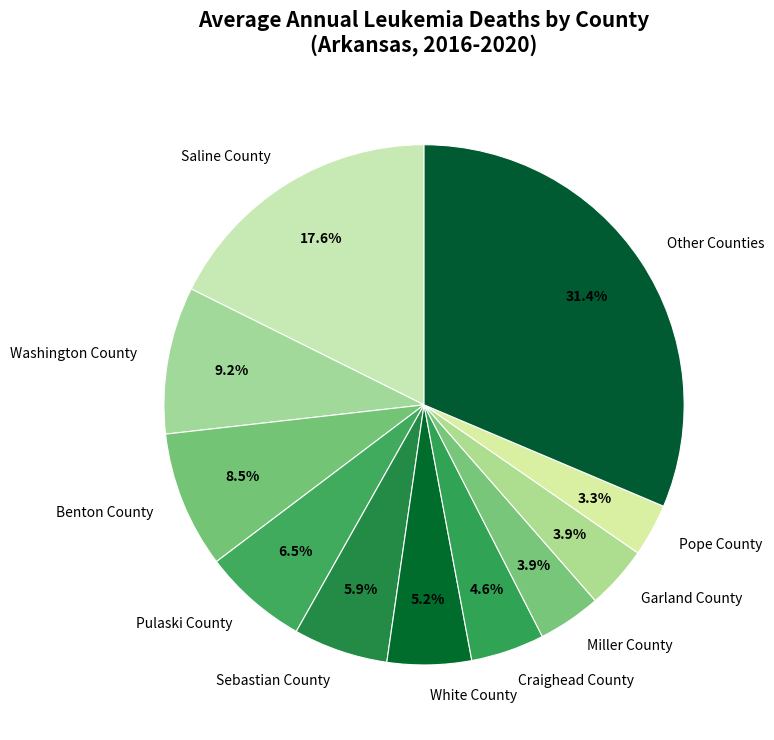

Is there a majority slice in this chart?

No